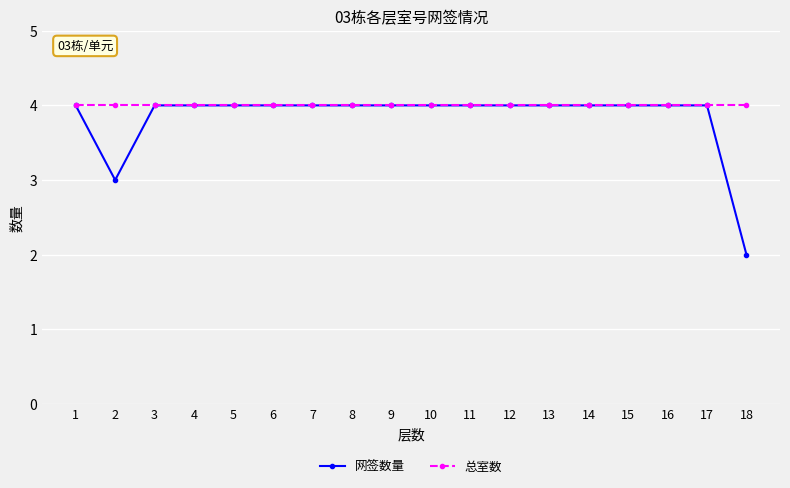

What is the maximum value shown in the chart?

4